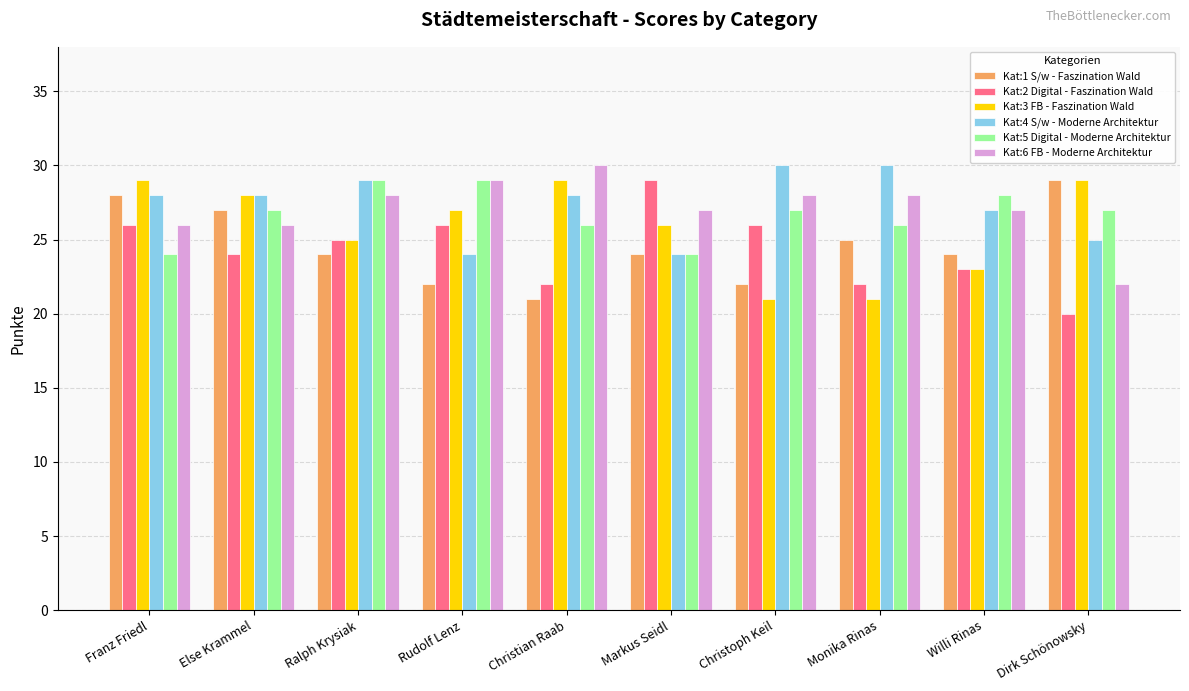

How many bars are there in total?

60